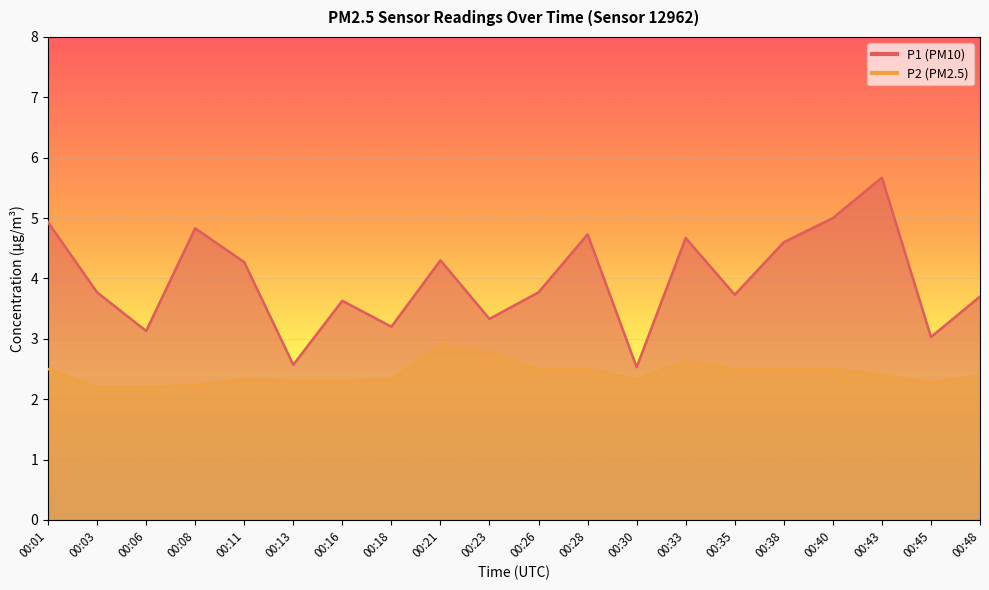

Which series changed the most between 00:35 and 00:43?

P1